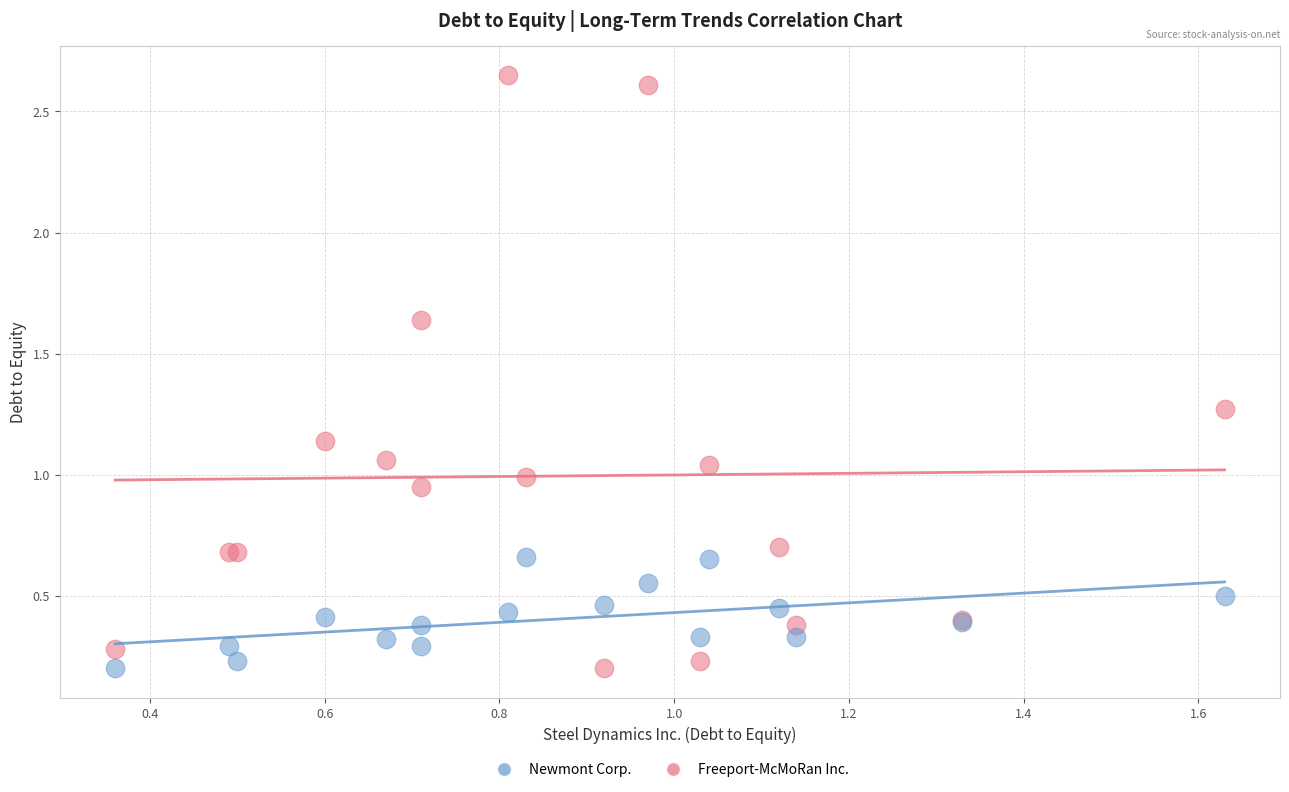

Which series contains the highest Y value?

Freeport-McMoRan Inc.